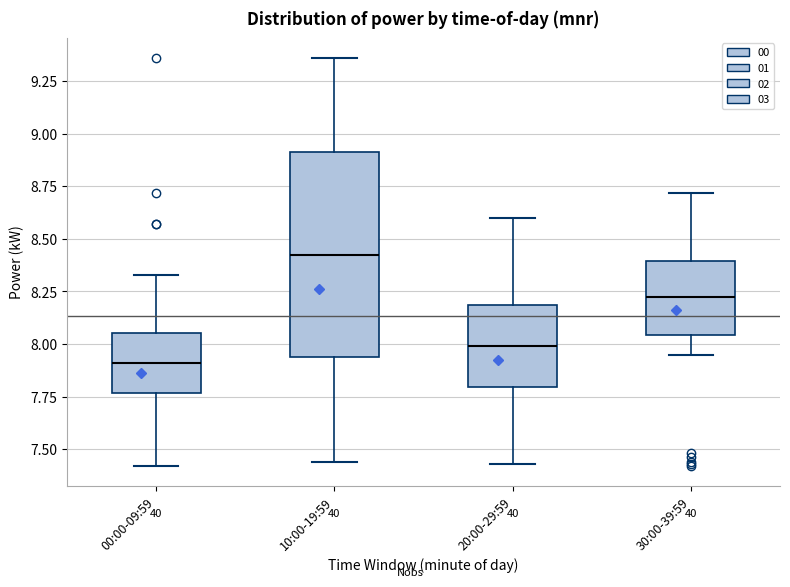

Comparing the boxes themselves (not the whiskers), which one is the tallest?

10:00-19:59